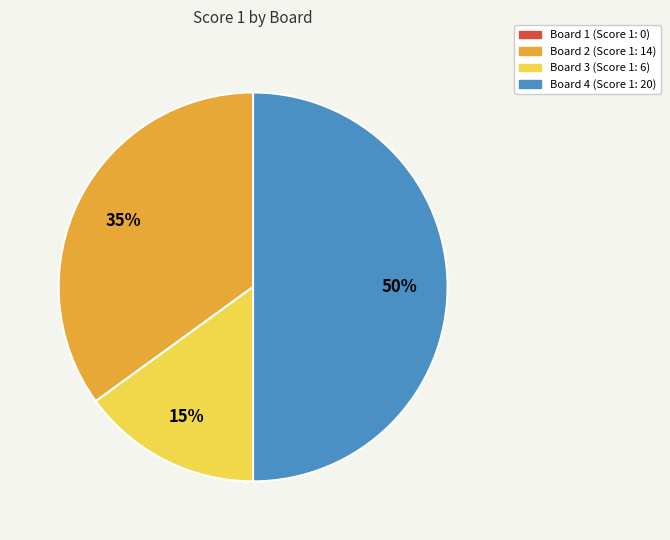

To the nearest percent, what is the average slice percentage?

33%